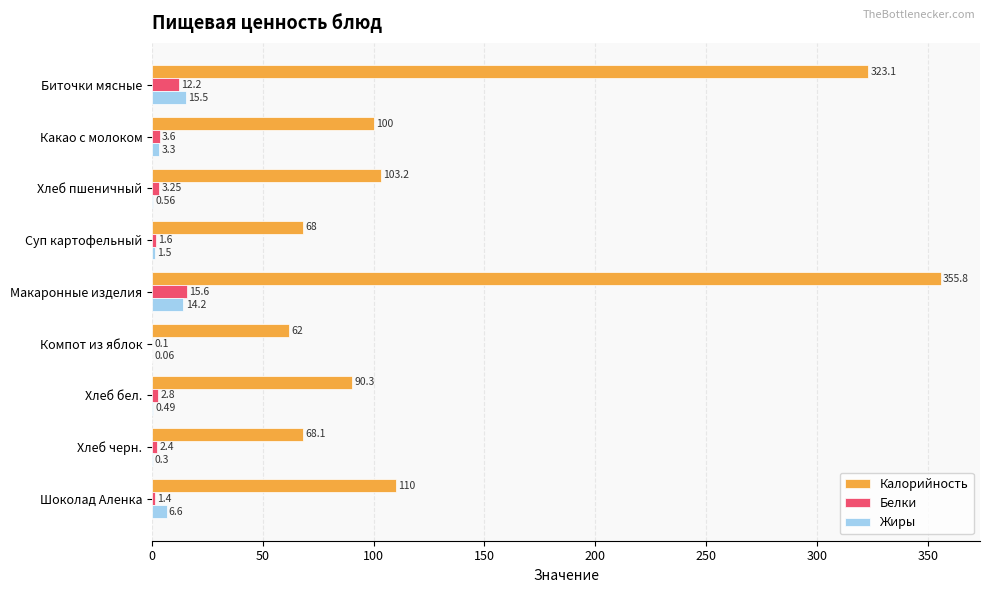

How many distinct data groups are displayed?

3